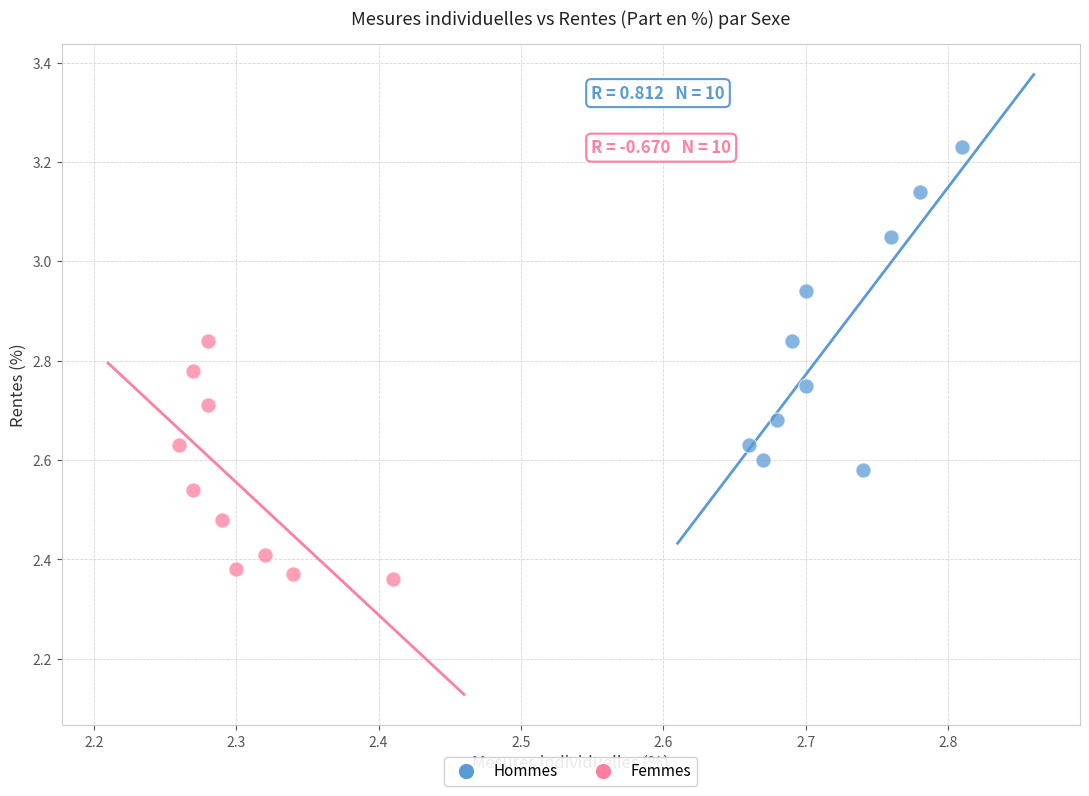

What are all the series names shown in the legend?

Hommes, Femmes